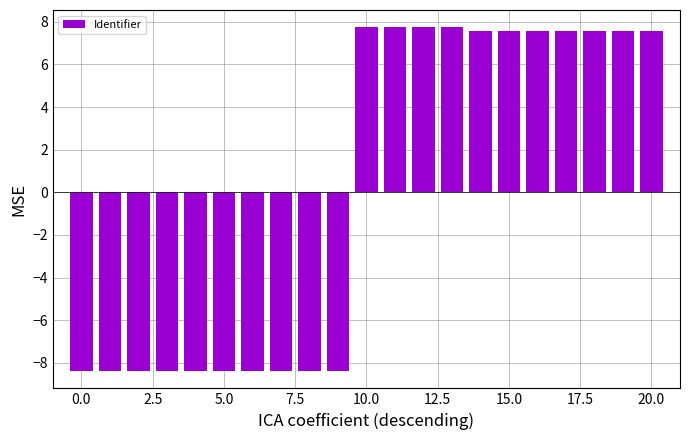

What is the difference between the second highest and minimum values?

16.1